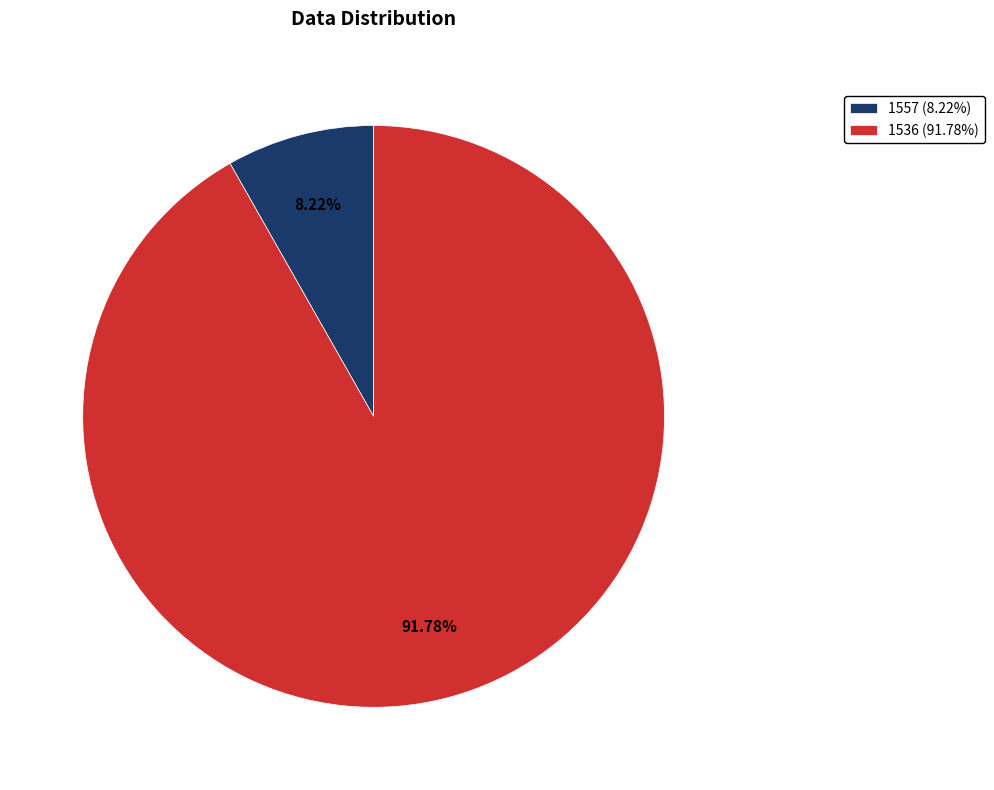

Which has a higher value, 1536 or 1557?

1536